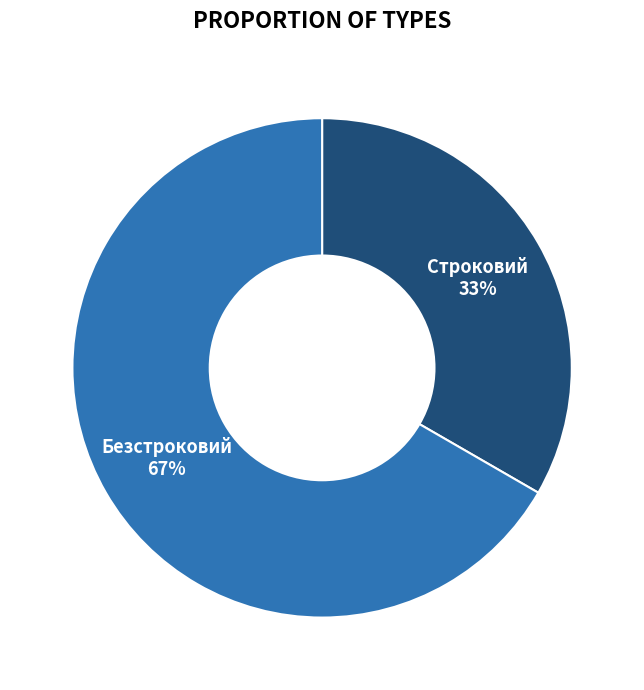

The Строковий slice represents 33% of the pie. True or false?

True